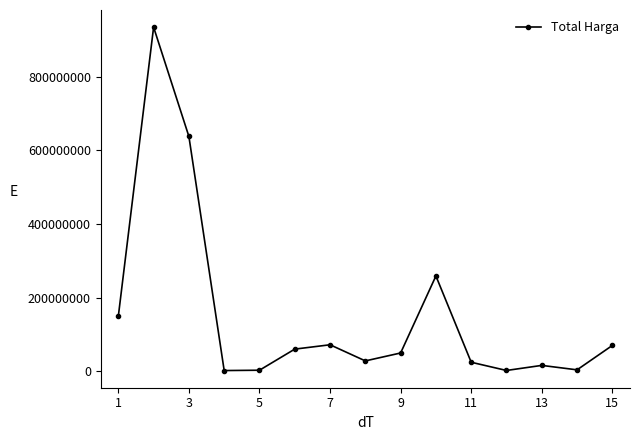

What is the difference between the maximum and minimum values?

932400000